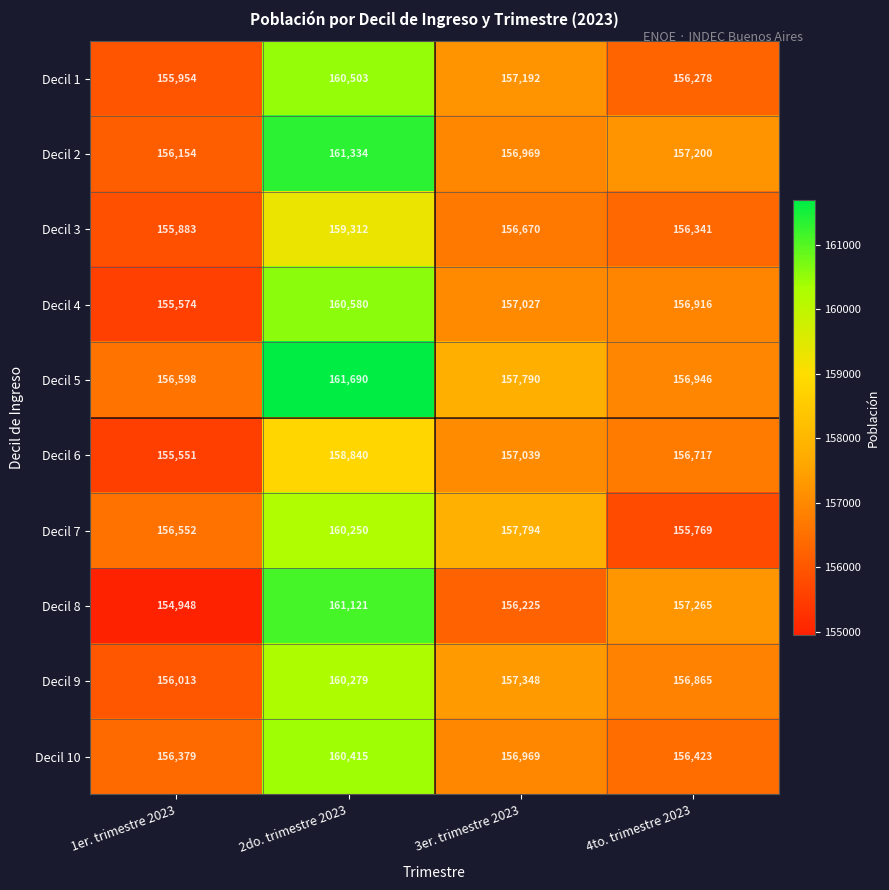

What is the minimum value for Decil 7?

155769